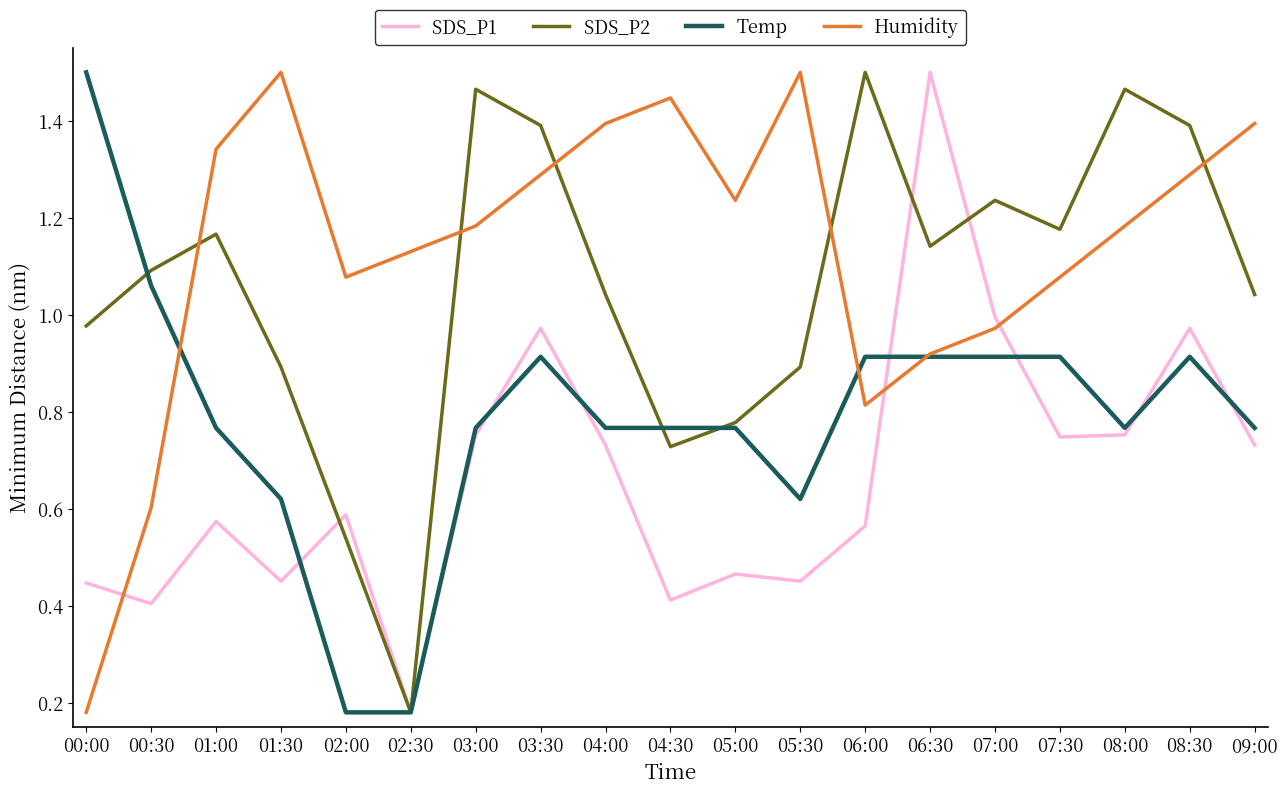

After their last crossing, which series has the higher values: SDS_P2 or Humidity?

Humidity